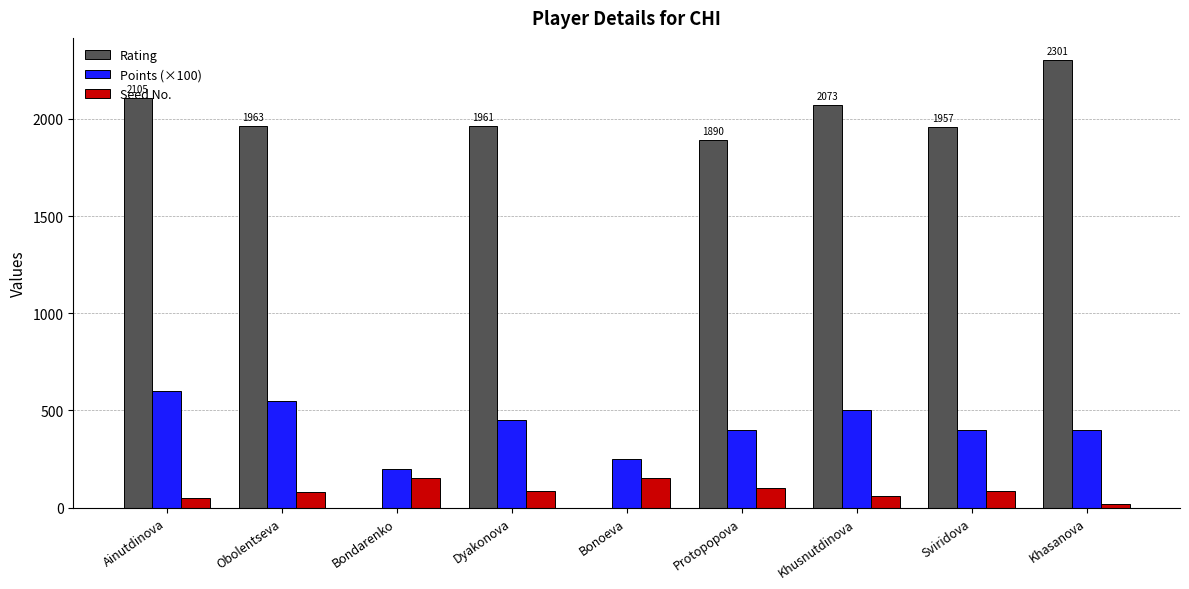

How many groups of bars are there?

9